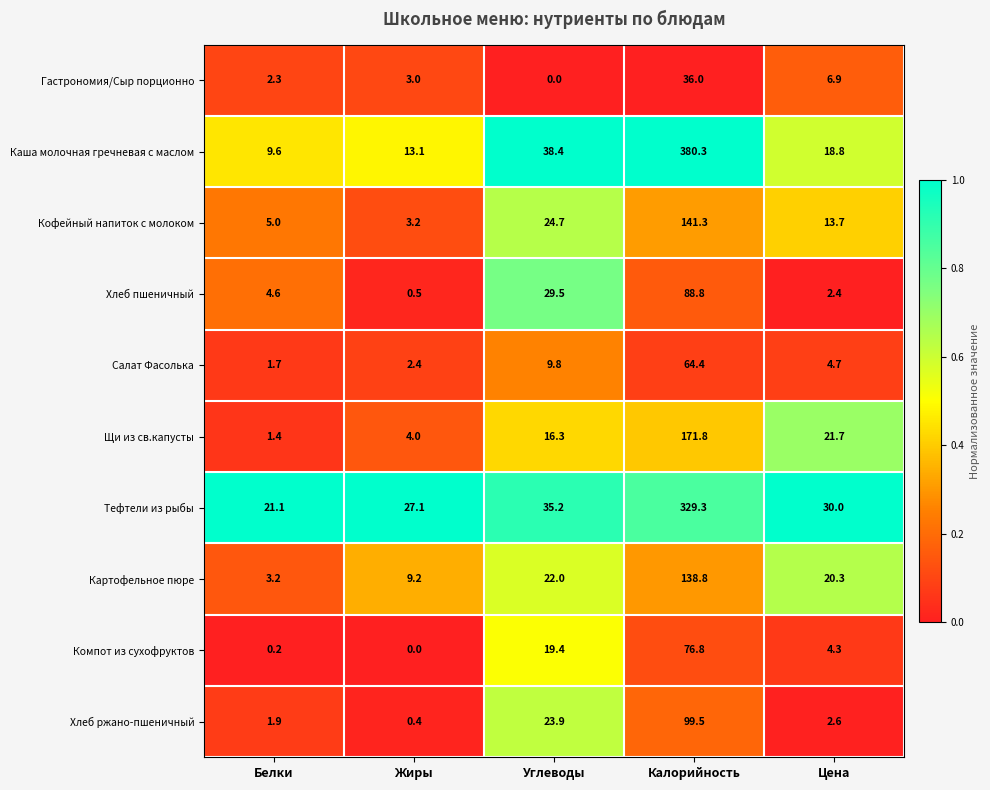

The Салат Фасолька series shows 0.8 at Жиры. True or false?

False